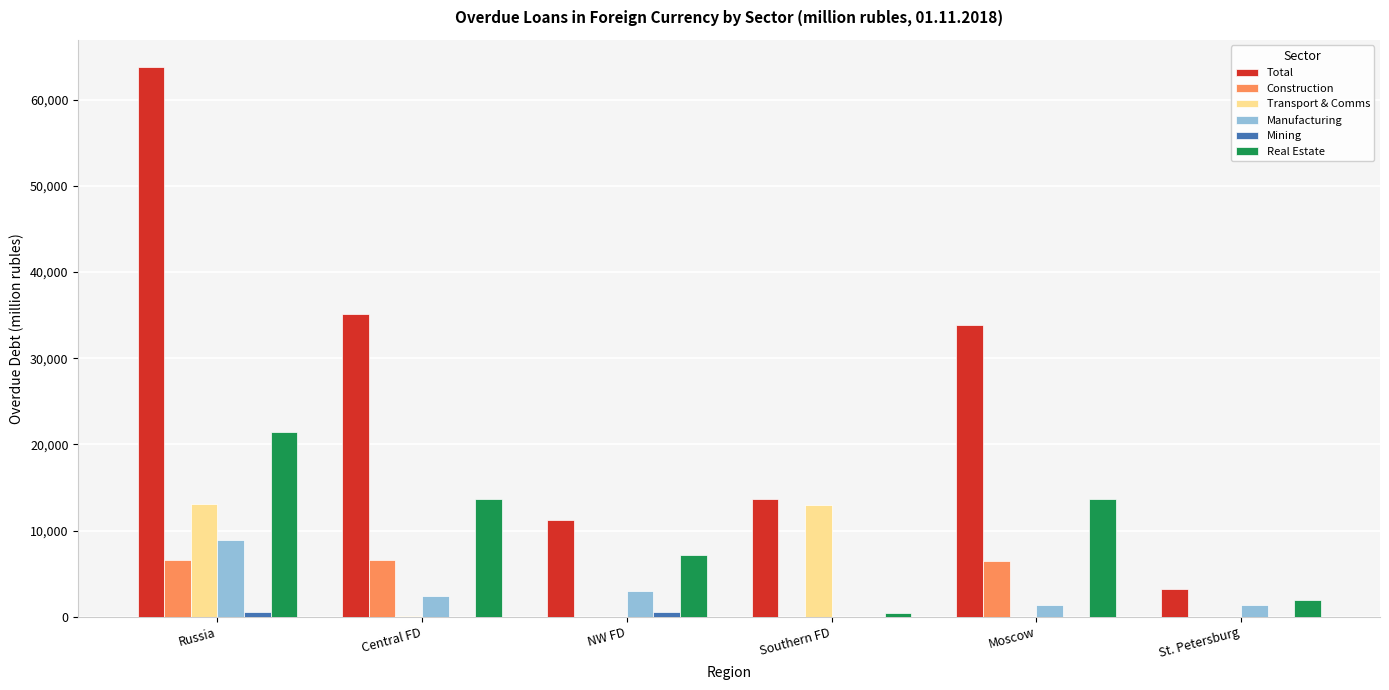

True or false: Total has a value of 35116 at Central FD.

True